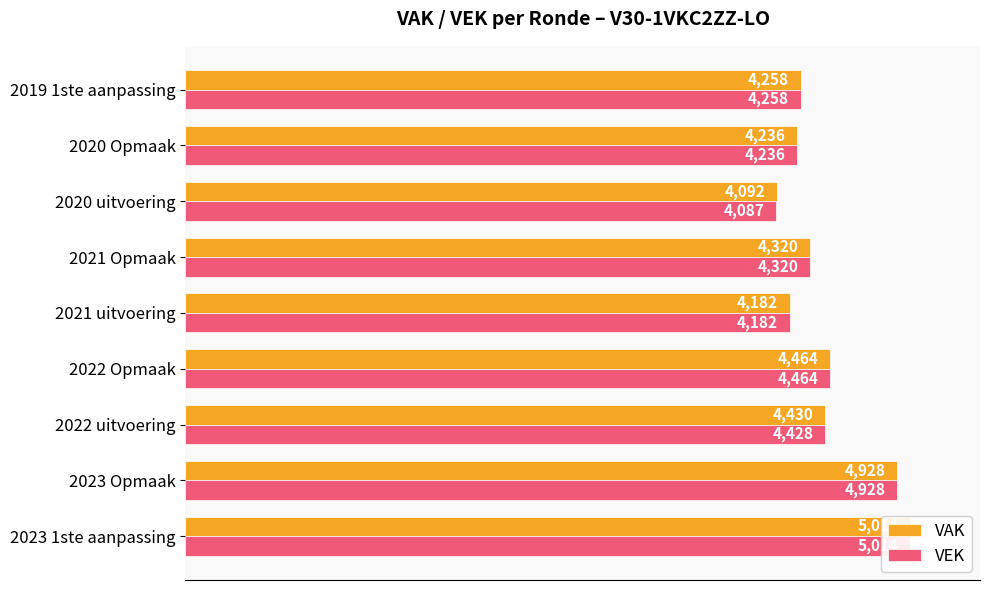

What is the value of the VAK bar at the 1st from the left?

5014